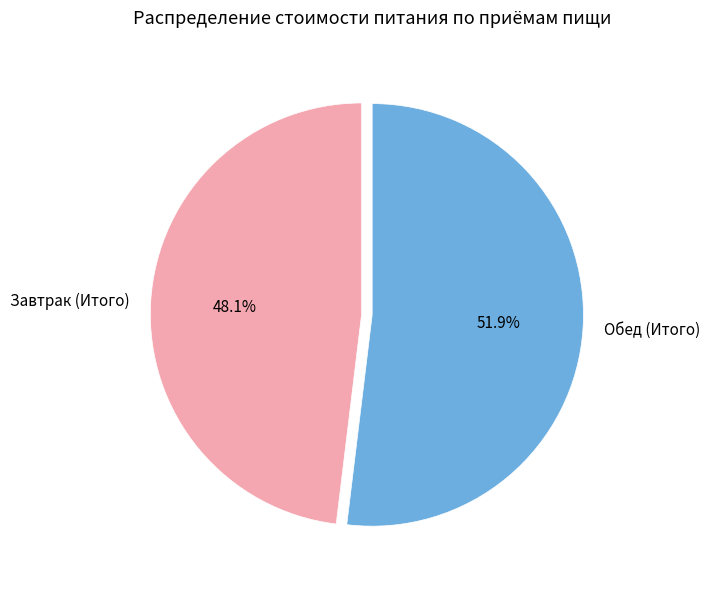

Count the number of slices in the pie.

2